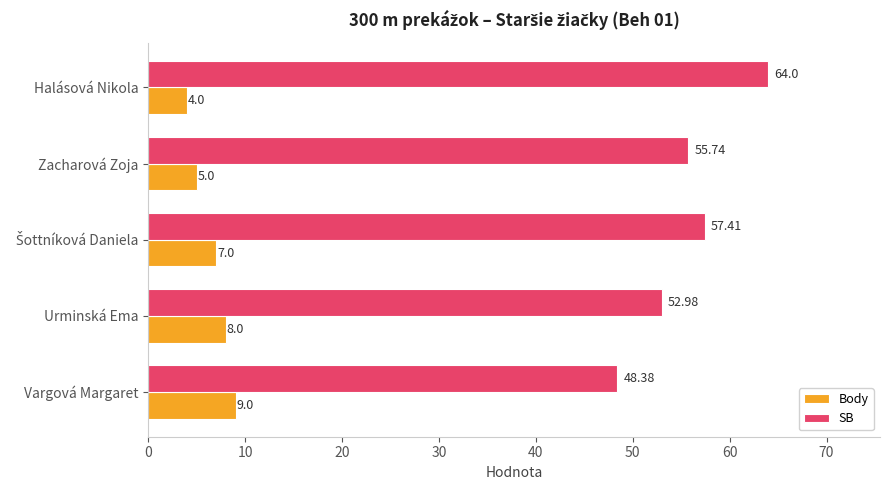

What is the sum of all Body values?

33.0